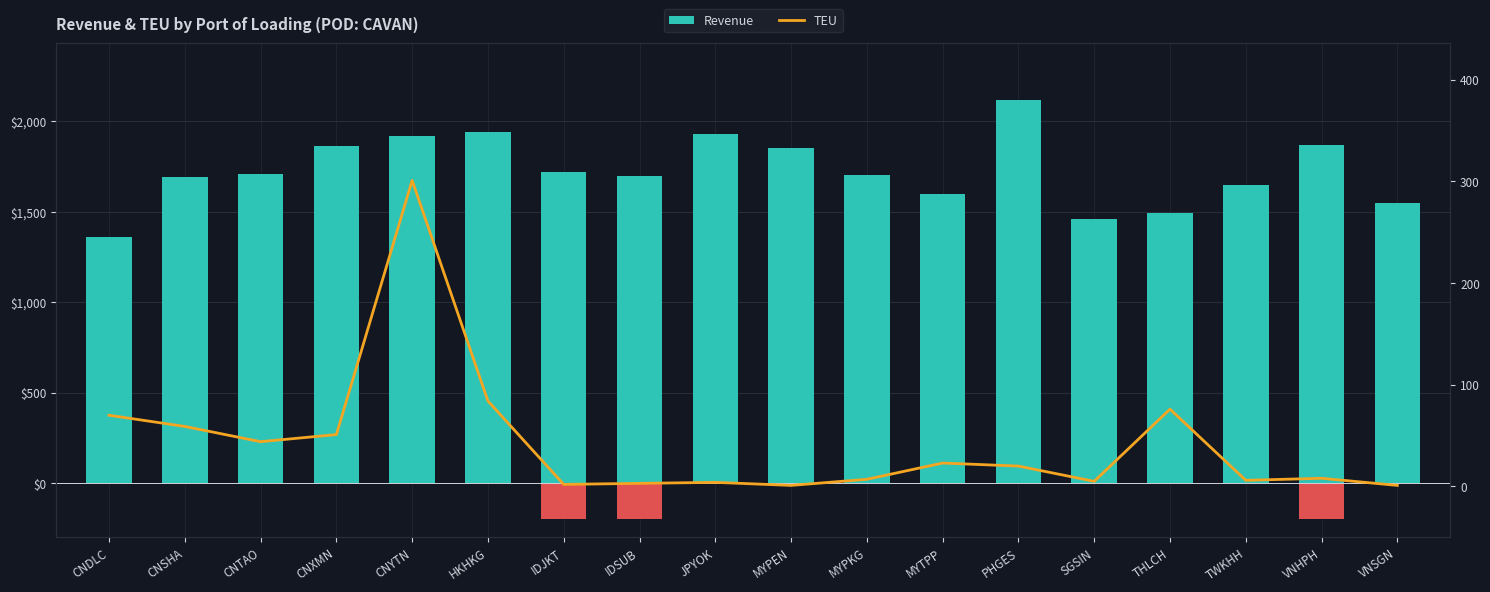

List the series in order of their peak value, lowest first.

TEU, Revenue